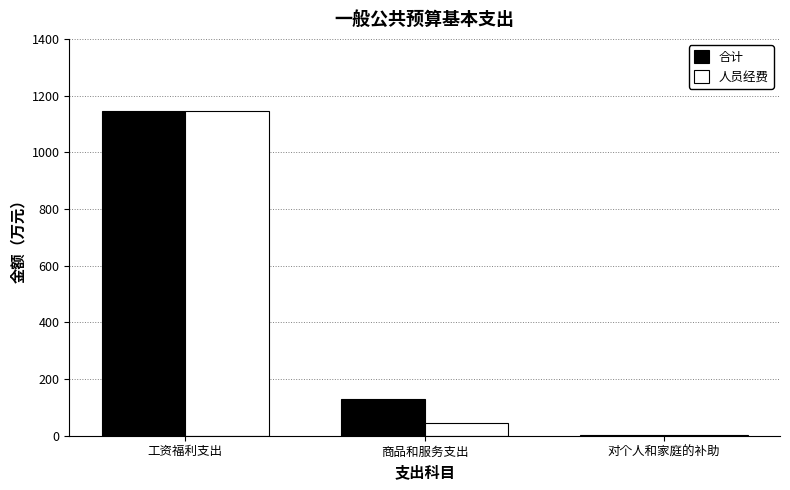

Which category has the highest value in the 人员经费 series?

工资福利支出